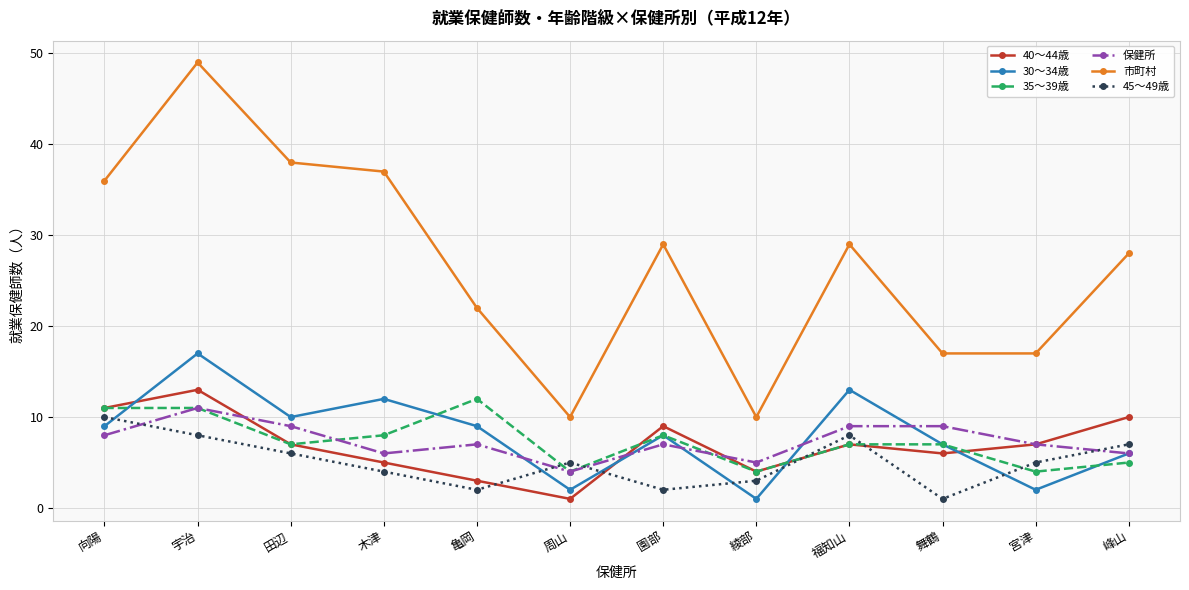

Reading left to right, list all the values displayed in this chart.

40～44歳: 向陽=11	宇治=13	田辺=7	木津=5	亀岡=3	周山=1	園部=9	綾部=4	福知山=7	舞鶴=6	宮津=7	峰山=10
30～34歳: 向陽=9	宇治=17	田辺=10	木津=12	亀岡=9	周山=2	園部=8	綾部=1	福知山=13	舞鶴=7	宮津=2	峰山=6
35～39歳: 向陽=11	宇治=11	田辺=7	木津=8	亀岡=12	周山=4	園部=8	綾部=4	福知山=7	舞鶴=7	宮津=4	峰山=5
保健所: 向陽=8	宇治=11	田辺=9	木津=6	亀岡=7	周山=4	園部=7	綾部=5	福知山=9	舞鶴=9	宮津=7	峰山=6
市町村: 向陽=36	宇治=49	田辺=38	木津=37	亀岡=22	周山=10	園部=29	綾部=10	福知山=29	舞鶴=17	宮津=17	峰山=28
45～49歳: 向陽=10	宇治=8	田辺=6	木津=4	亀岡=2	周山=5	園部=2	綾部=3	福知山=8	舞鶴=1	宮津=5	峰山=7